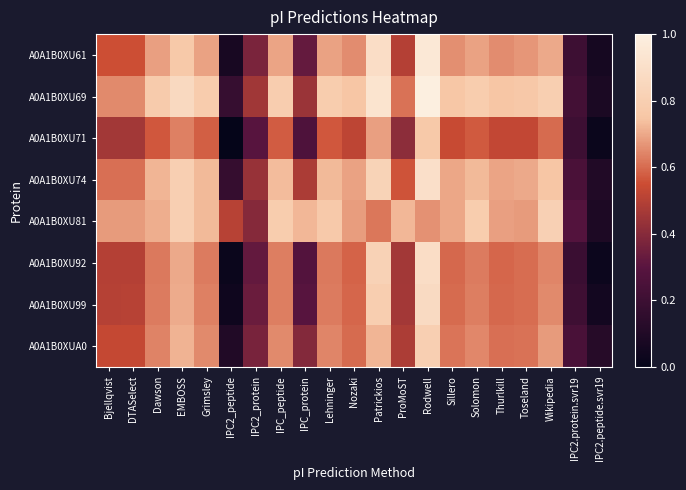

What is the spread (max minus min) of values at IPC2_peptide?

0.5